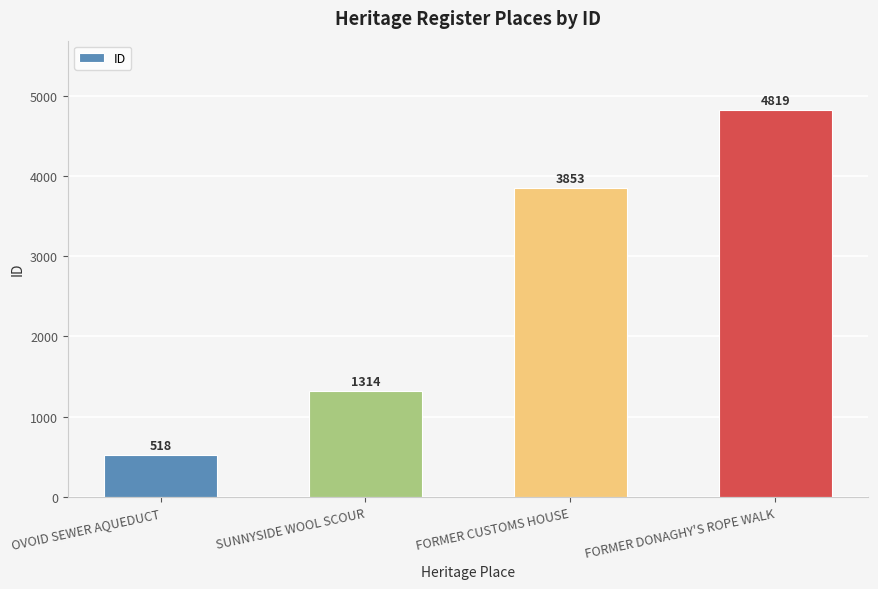

At which label is the value closest to 2668?

FORMER CUSTOMS HOUSE